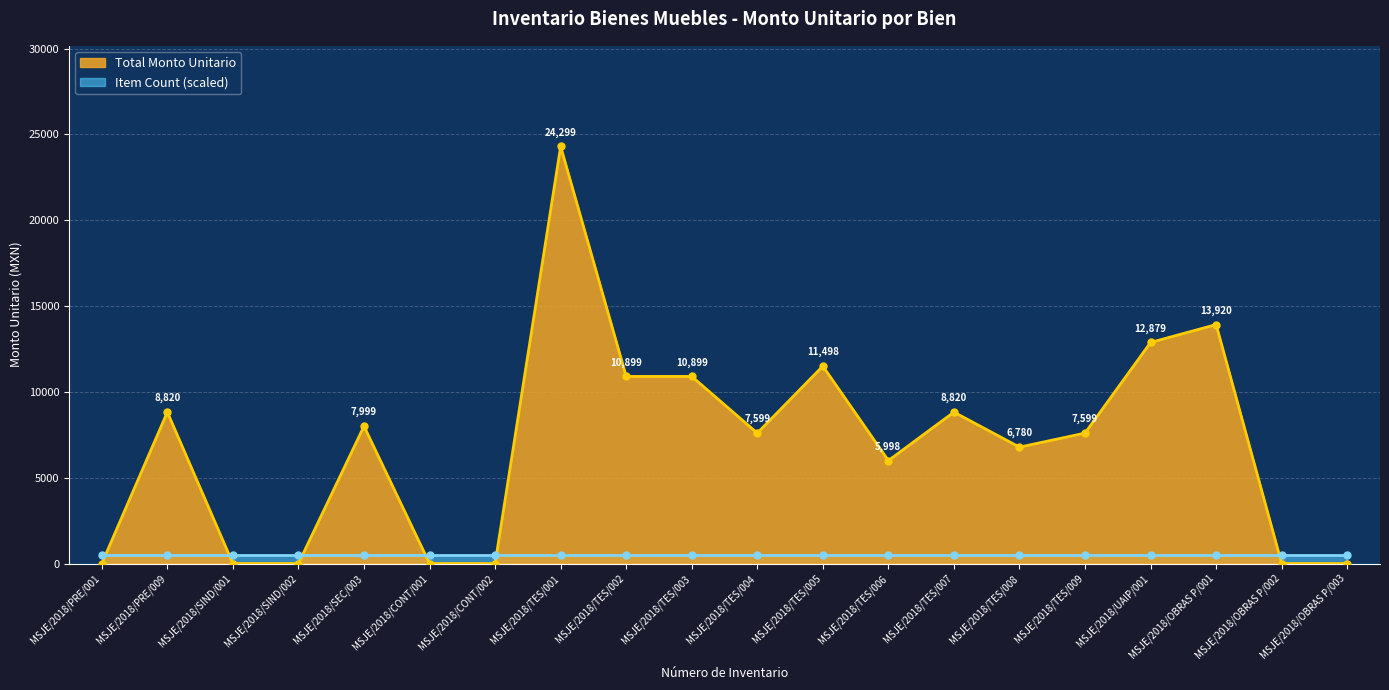

True or false: the data has more than 1 interior local peaks.

True